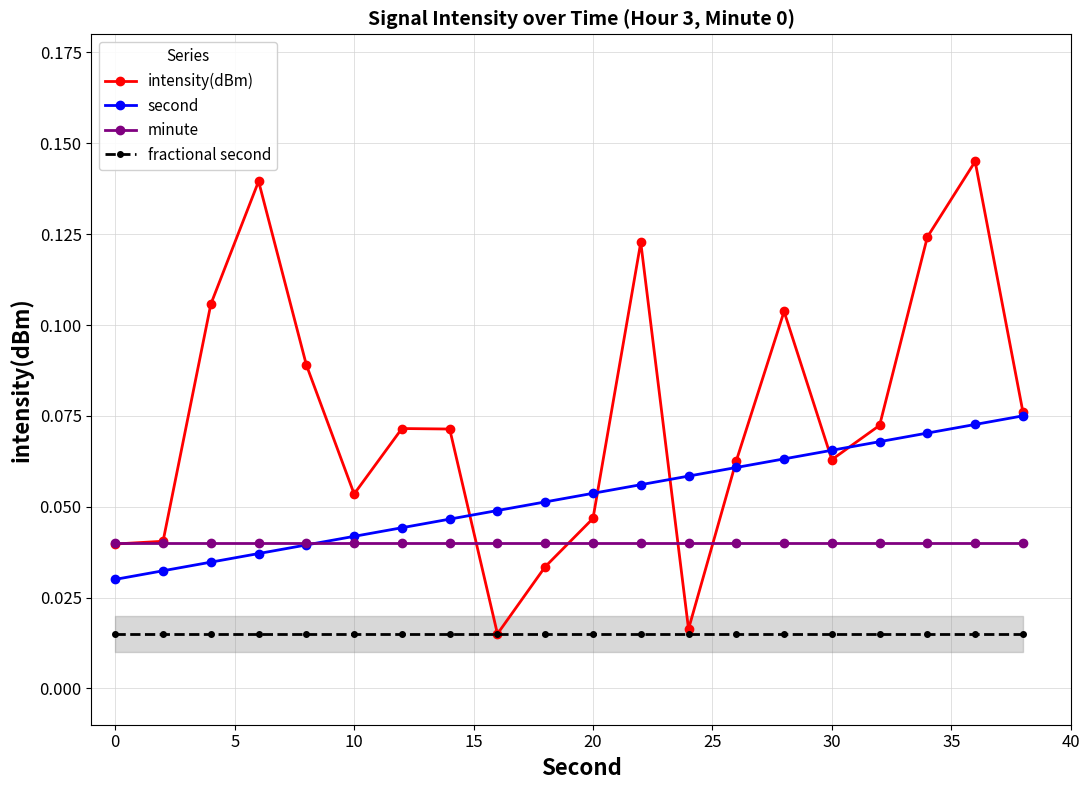

At how many categories does at least one series exceed 0?

20